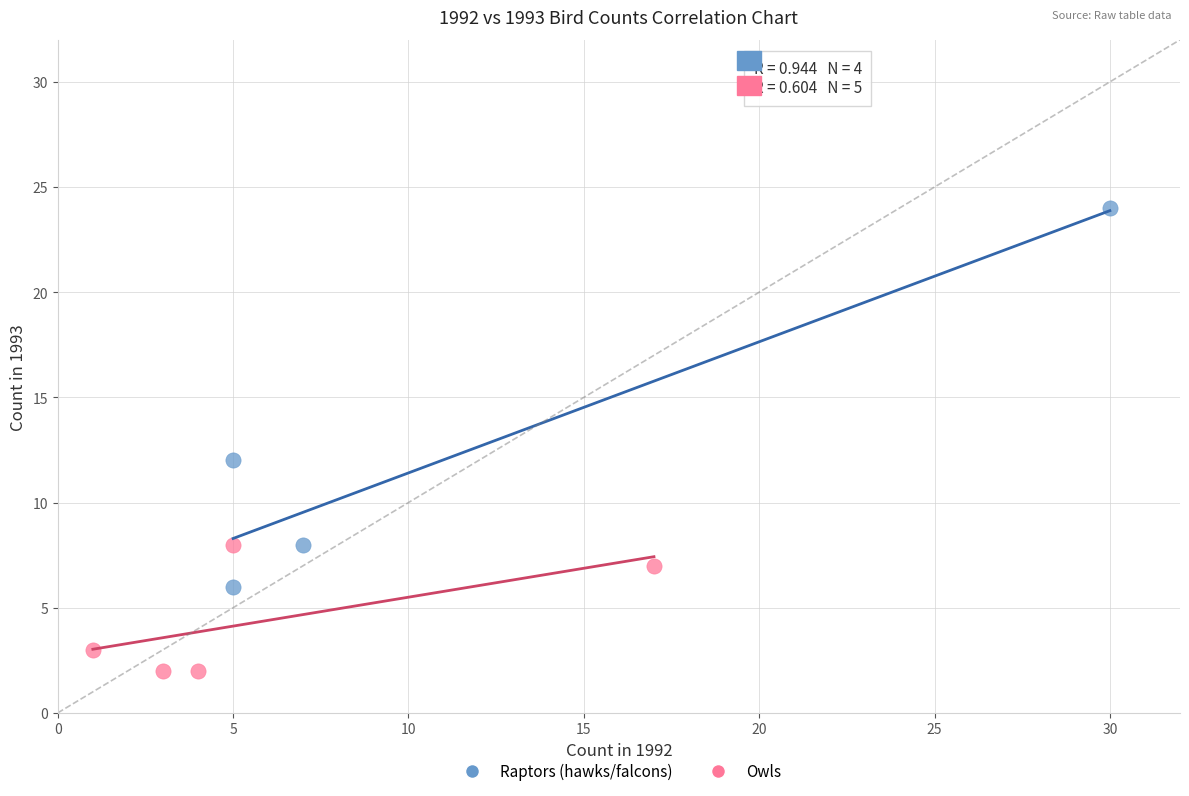

Which series has the largest Y range (max minus min)?

Raptors (hawks/falcons)